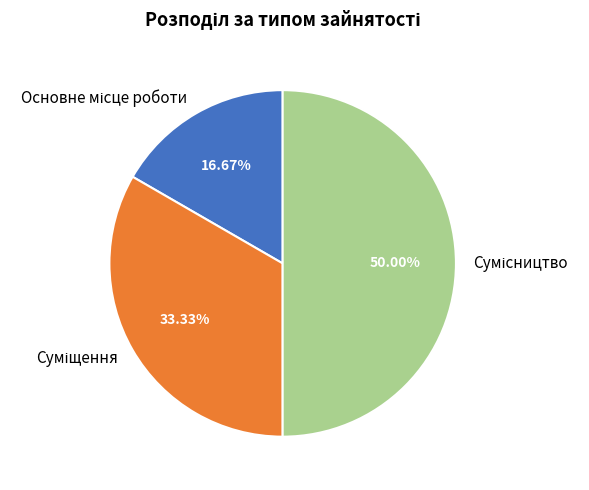

How many slices are in this pie chart?

3